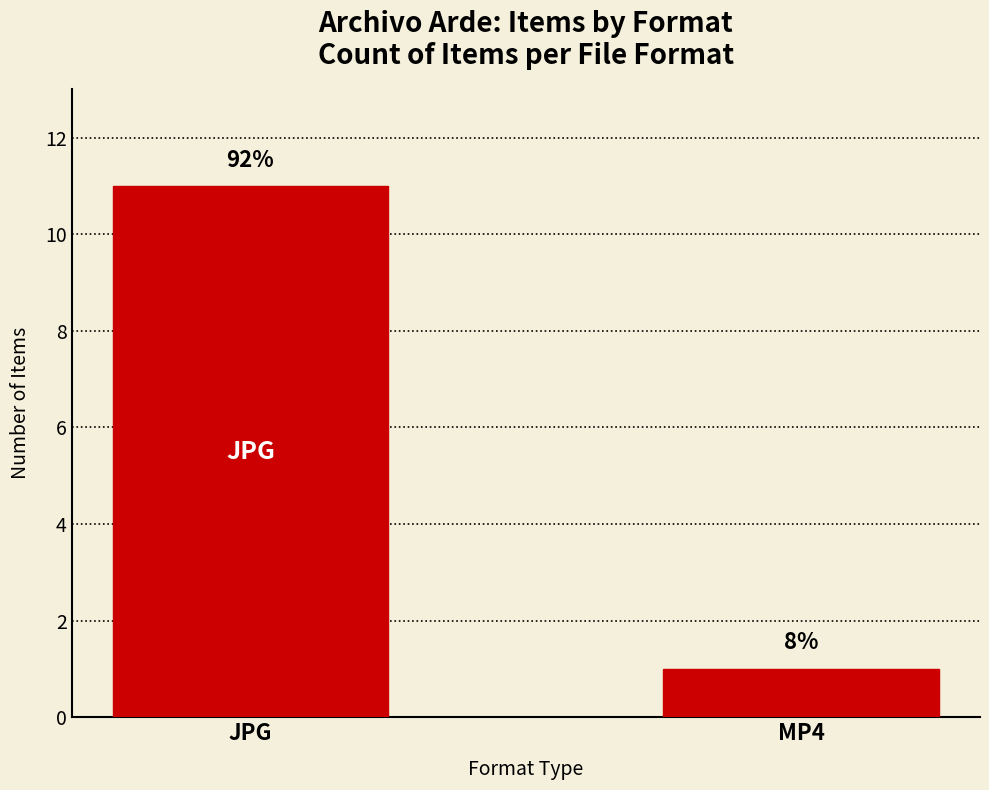

What is the sum of the values at MP4 and JPG?

12